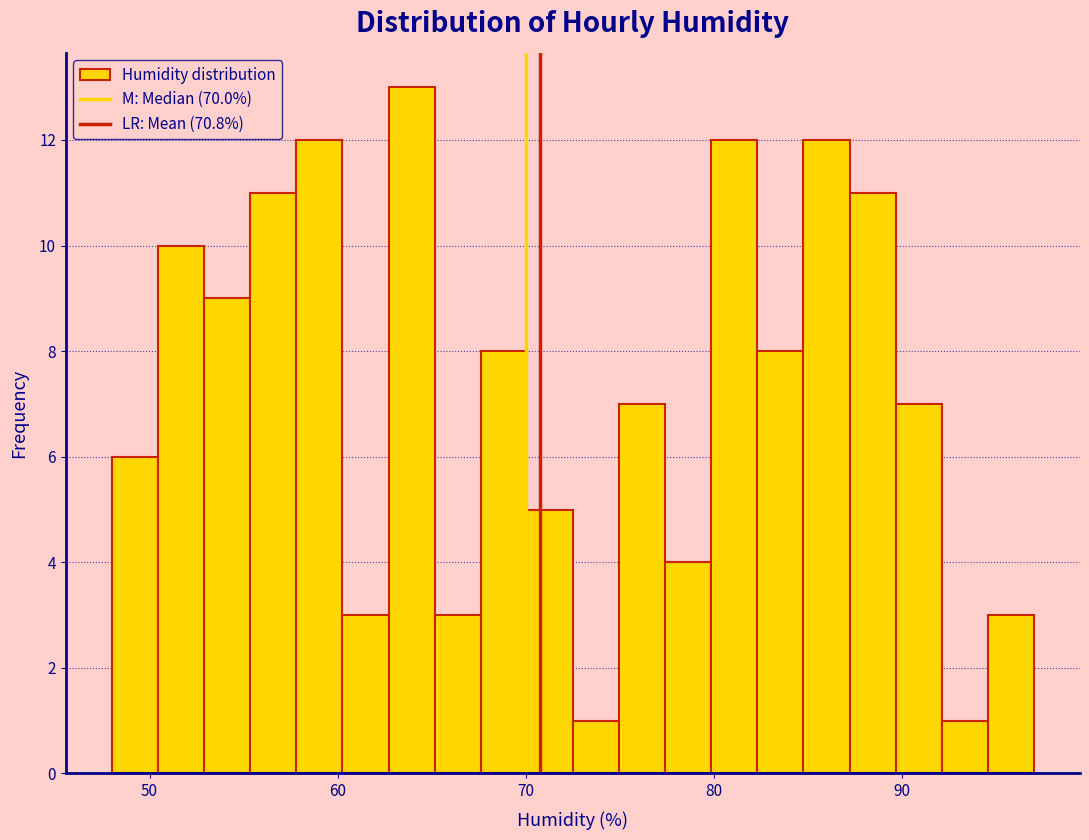

Around what value on the x-axis is the tallest bar? Give the approximate position of its centre, as read against the axis.

64